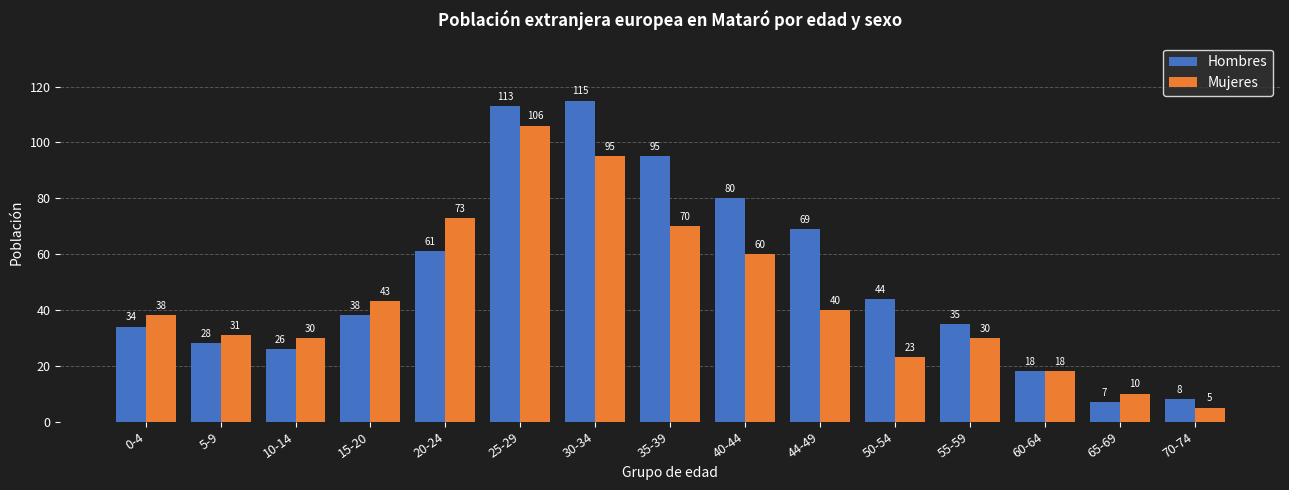

At how many categories does at least one series exceed 98?

2